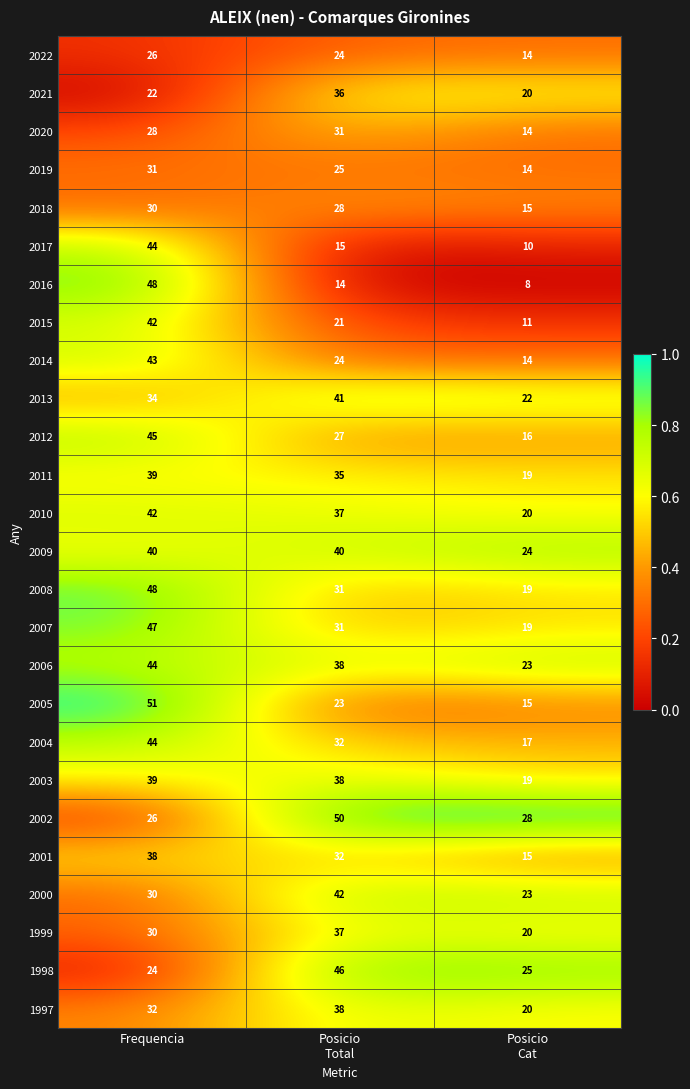

Which series has the widest spread of values?

2016